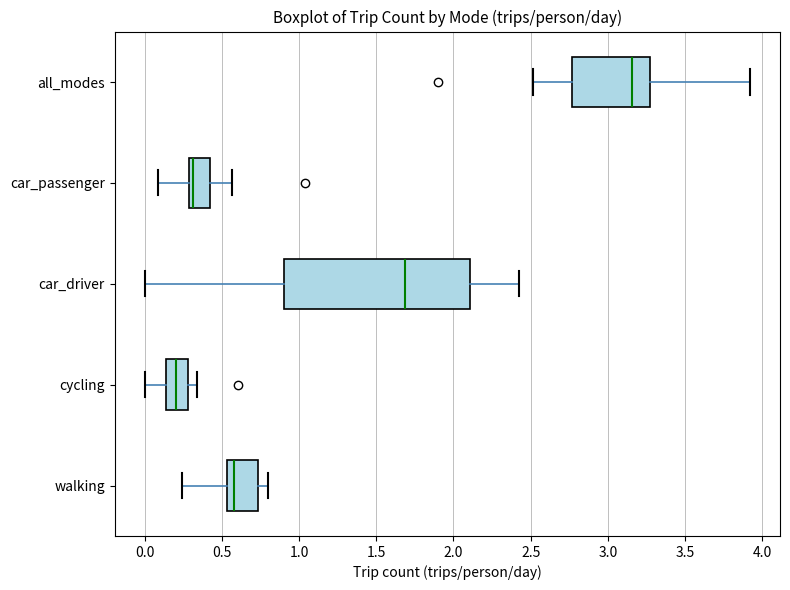

Reading bottom to top, read every box against the x-axis: the position of its median line, the range the box covers, and the ends of its whiskers. The values are not printed on the chart, so give them approximately, as read against the axis.

walking: median 0.60, box 0.55 to 0.75, whiskers 0.25 to 0.80
cycling: median 0.20, box 0.15 to 0.30, whiskers 0.00 to 0.35
car_driver: median 1.70, box 0.90 to 2.10, whiskers 0.00 to 2.40
car_passenger: median 0.30 (just right of the box's left edge), box 0.30 to 0.40, whiskers 0.10 to 0.55
all_modes: median 3.15, box 2.75 to 3.25, whiskers 2.50 to 3.90